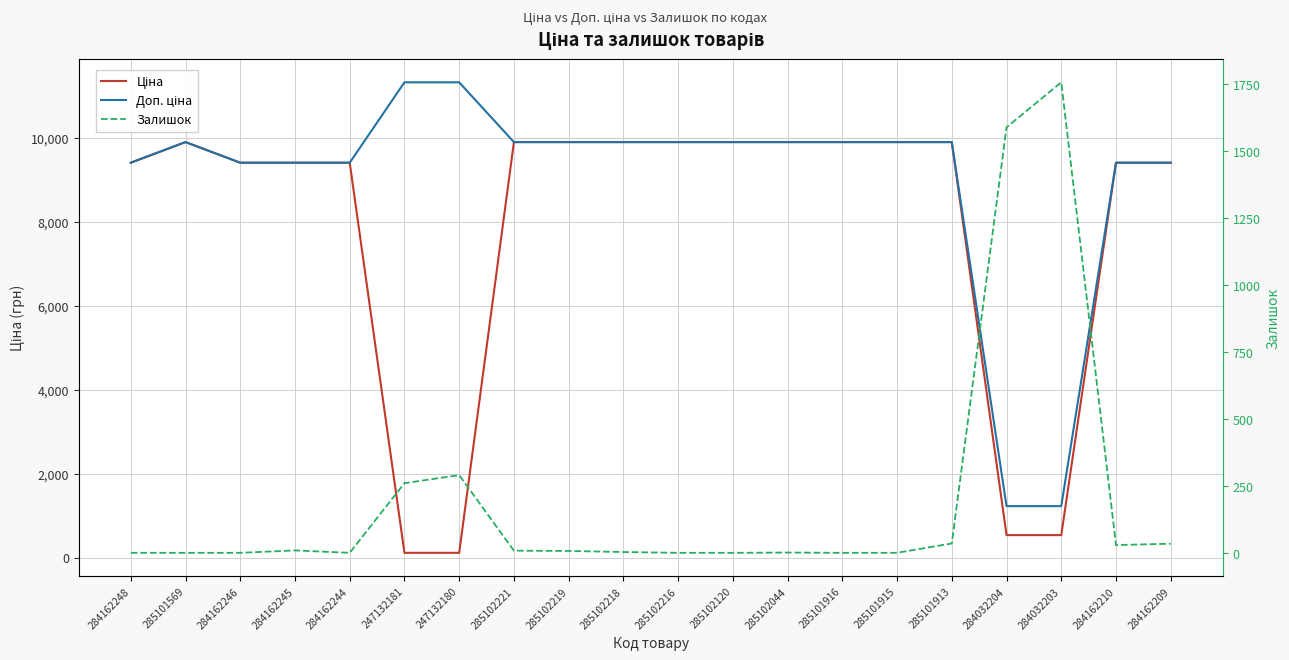

At 284162210, list the series in order from smallest to largest.

Залишок, Ціна, Доп. ціна